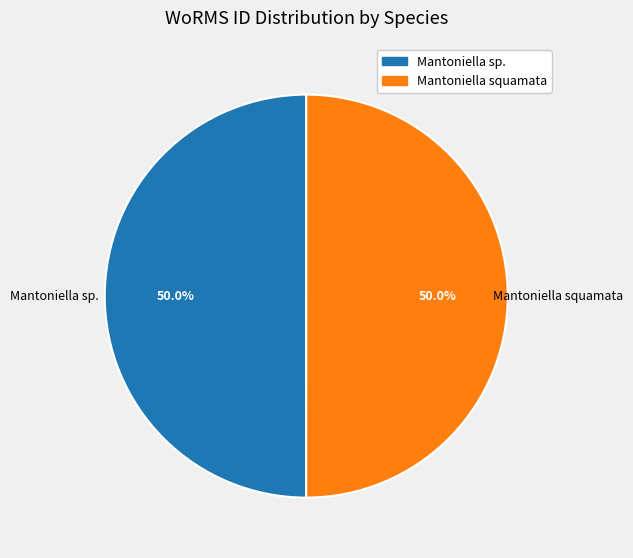

Combined, do Mantoniella squamata and Mantoniella sp. account for over 50%?

Yes